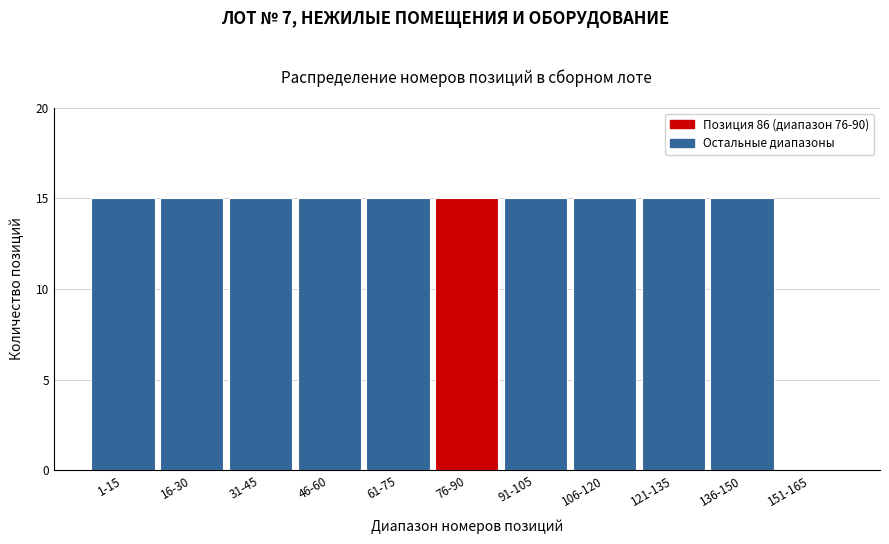

Reading right to left, extract all data points from this chart.

151-165=0	136-150=15	121-135=15	106-120=15	91-105=15	76-90=15	61-75=15	46-60=15	31-45=15	16-30=15	1-15=15